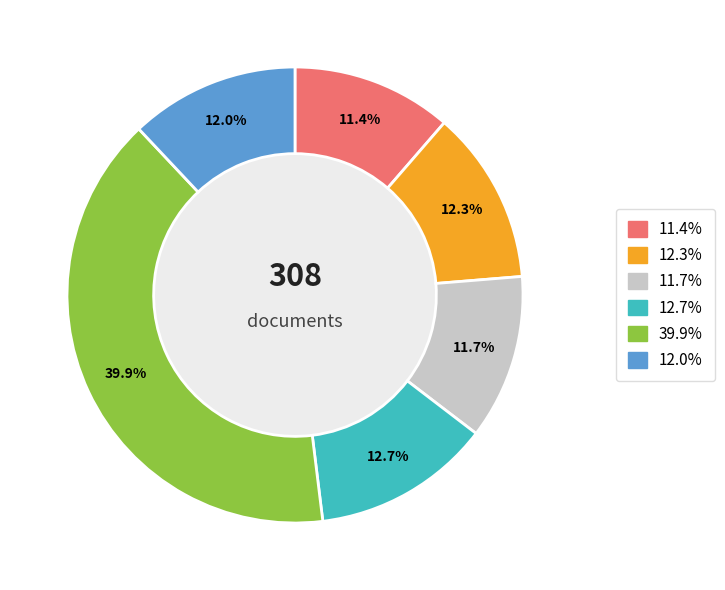

Is there any slice that represents more than half of the pie?

No